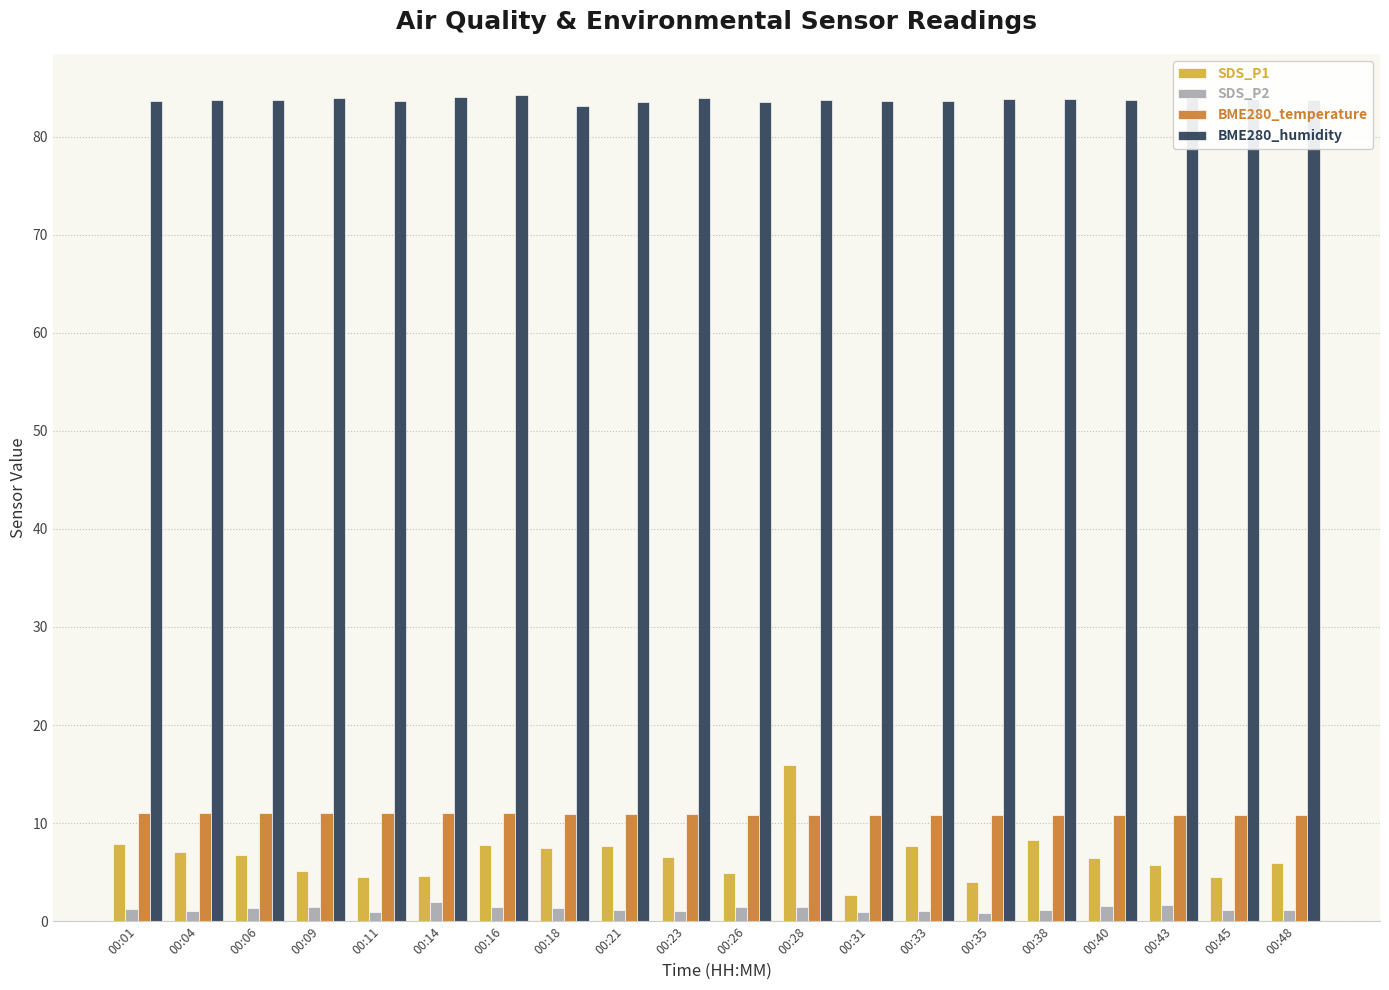

What is the minimum value for BME280_temperature?

10.8